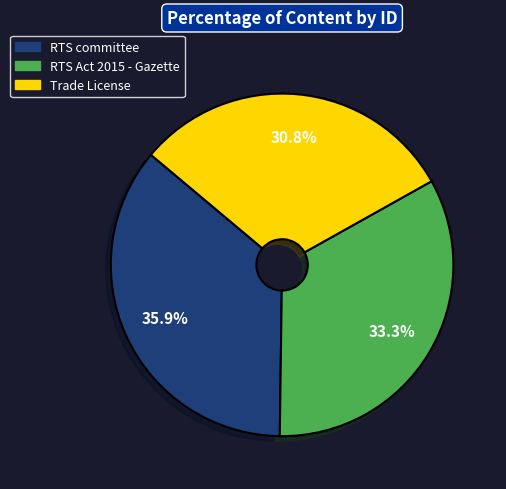

What is the largest slice in the pie chart?

RTS committee